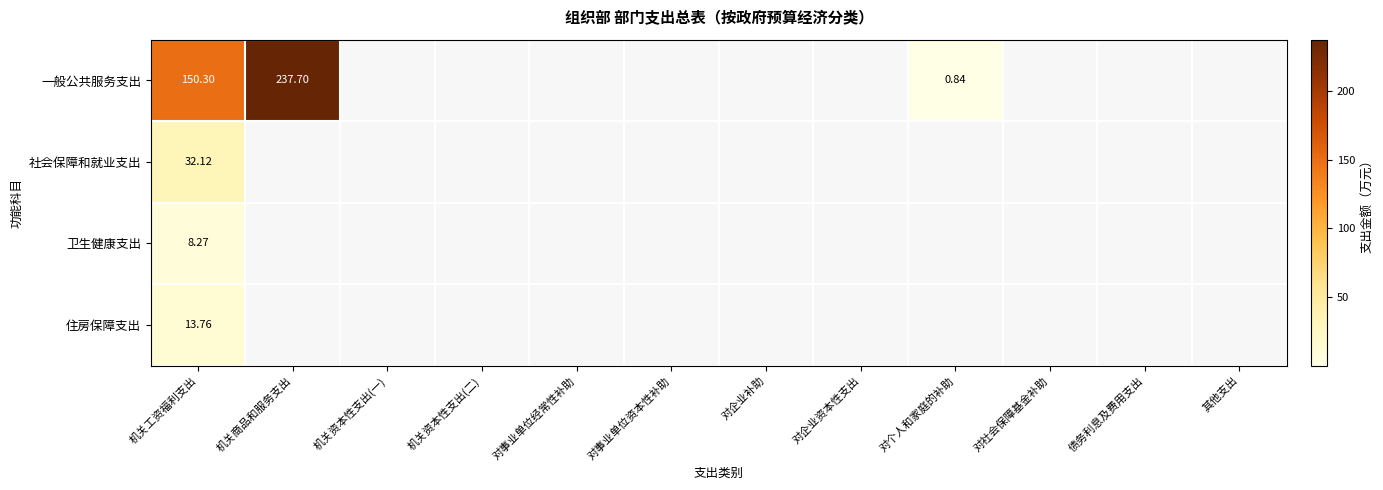

Is the value of 卫生健康支出 at 机关工资福利支出 greater than the value of 社会保障和就业支出 at 机关工资福利支出?

No